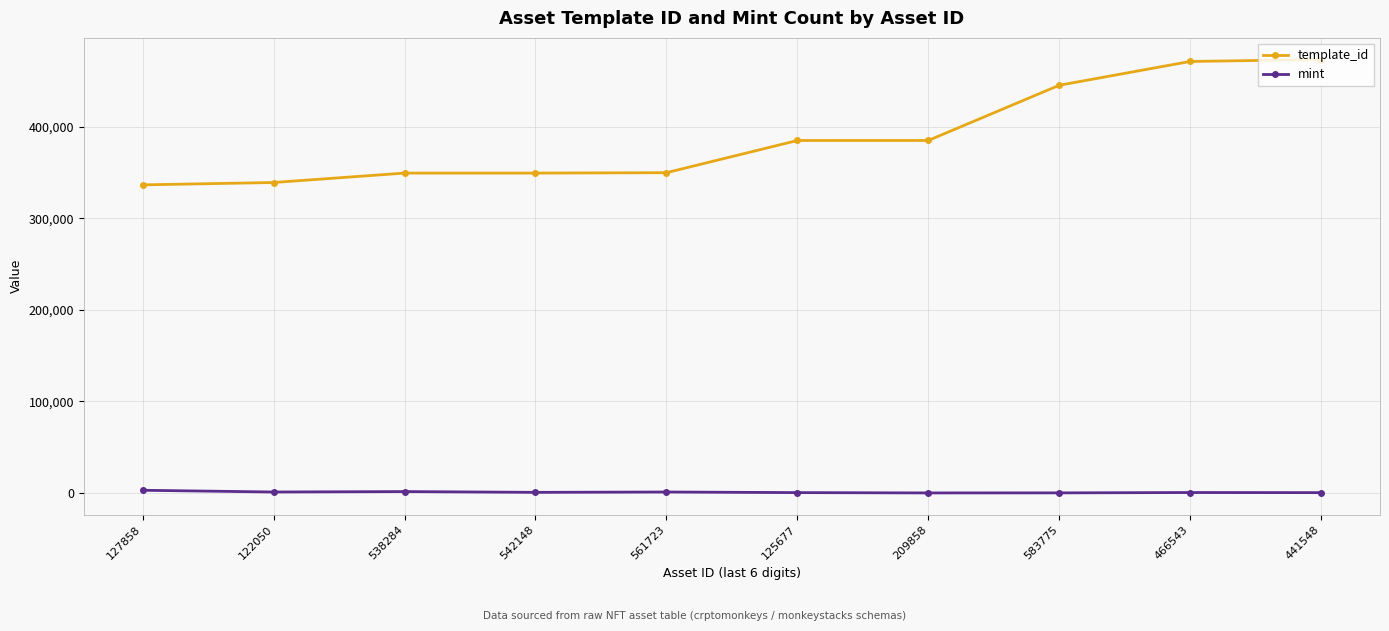

Which series has the widest spread of values?

template_id